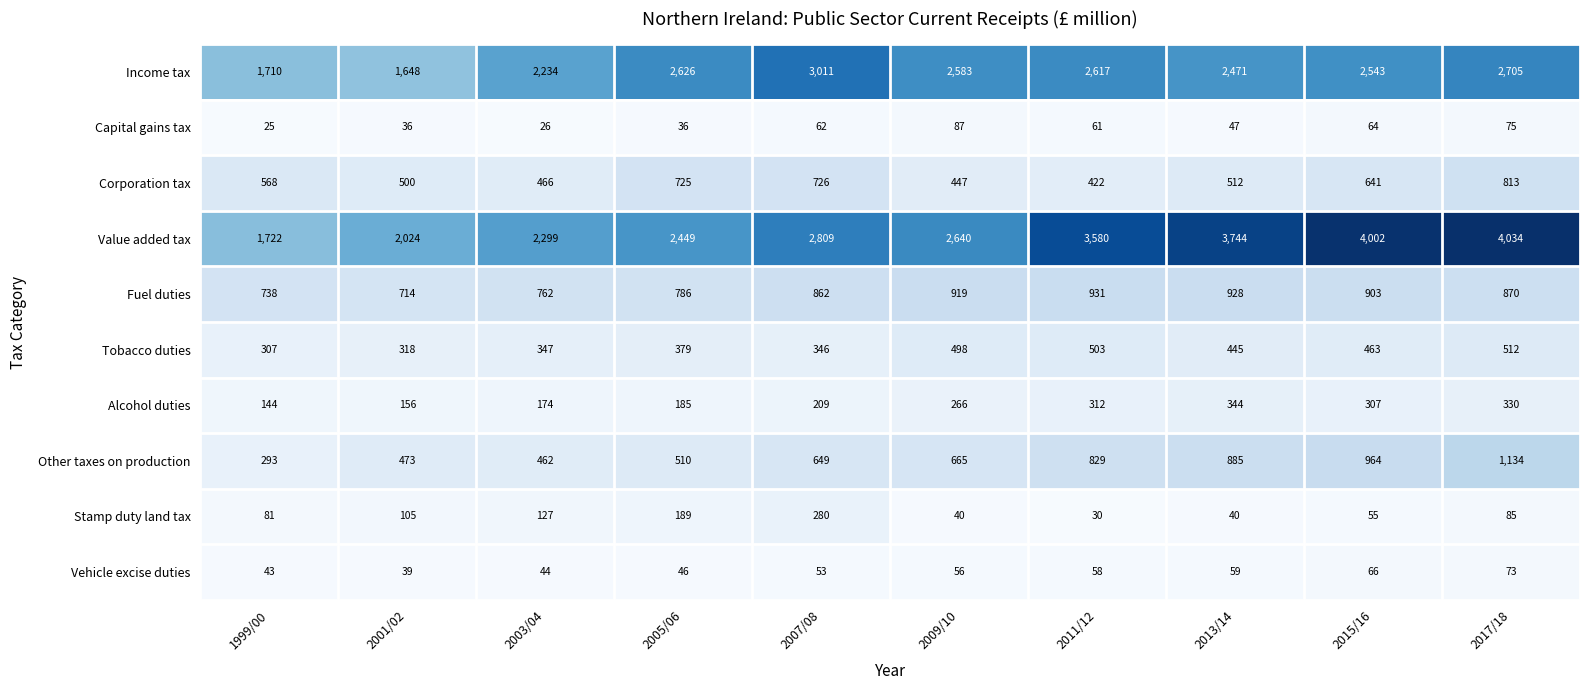

What is the spread (max minus min) of values at 2007/08?

2958